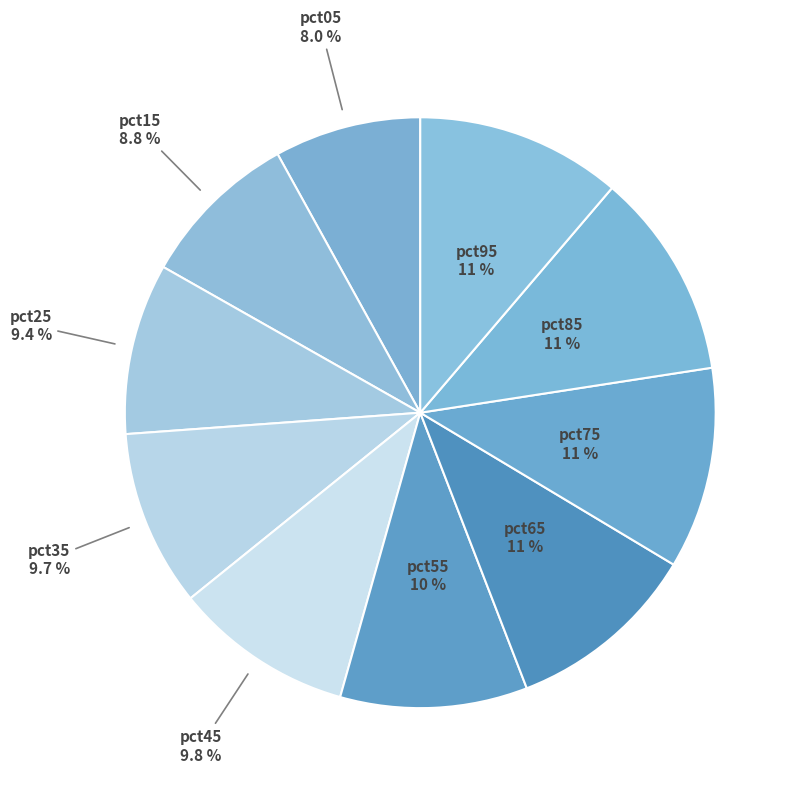

What is the smallest slice in the pie chart?

pct05